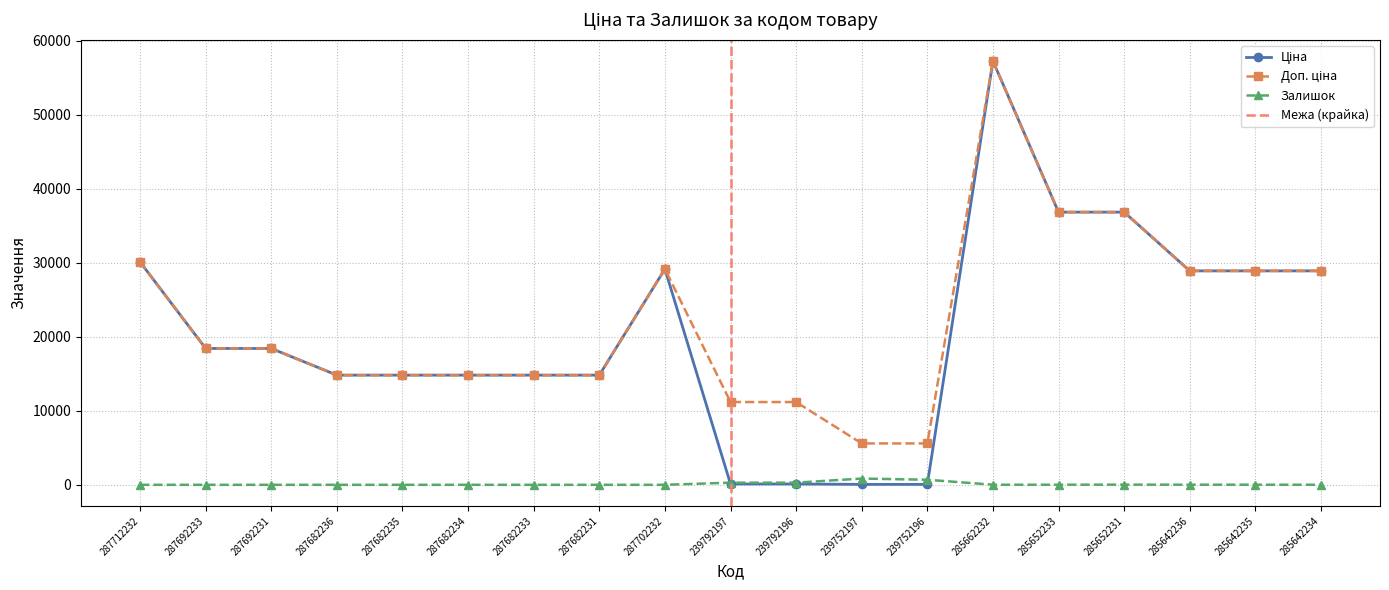

Is the value of Доп. ціна at 239792197 greater than the value of Залишок at 287682235?

Yes